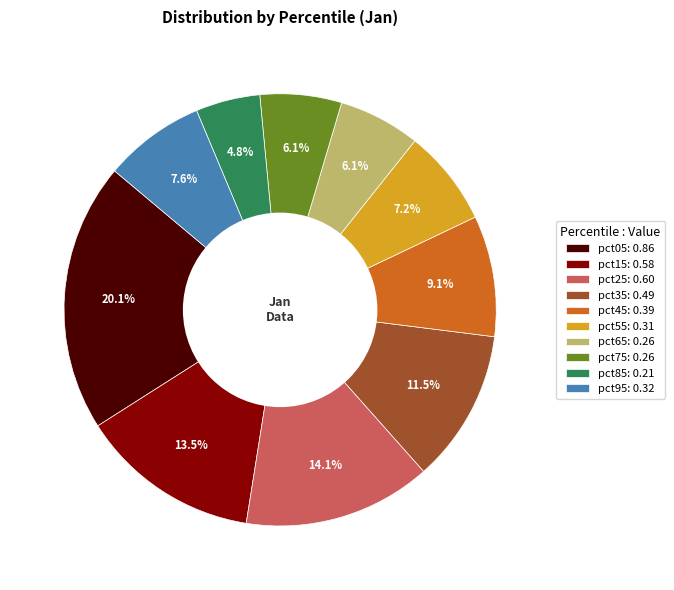

What is the smallest slice in the pie chart?

pct85